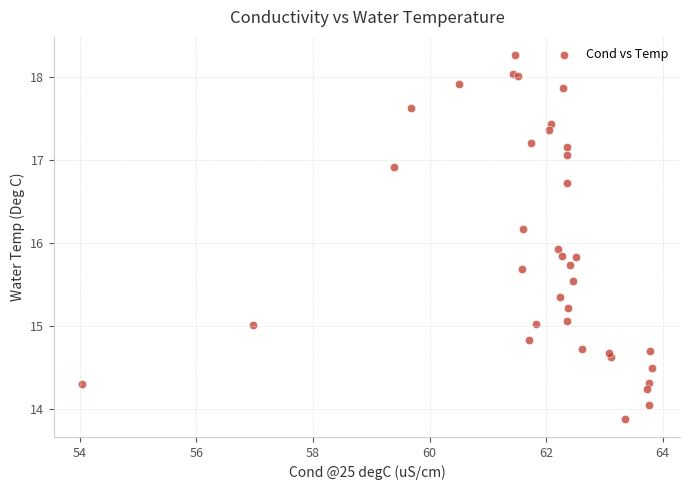

What Y value in the scatter plot is closest to 16?

15.9